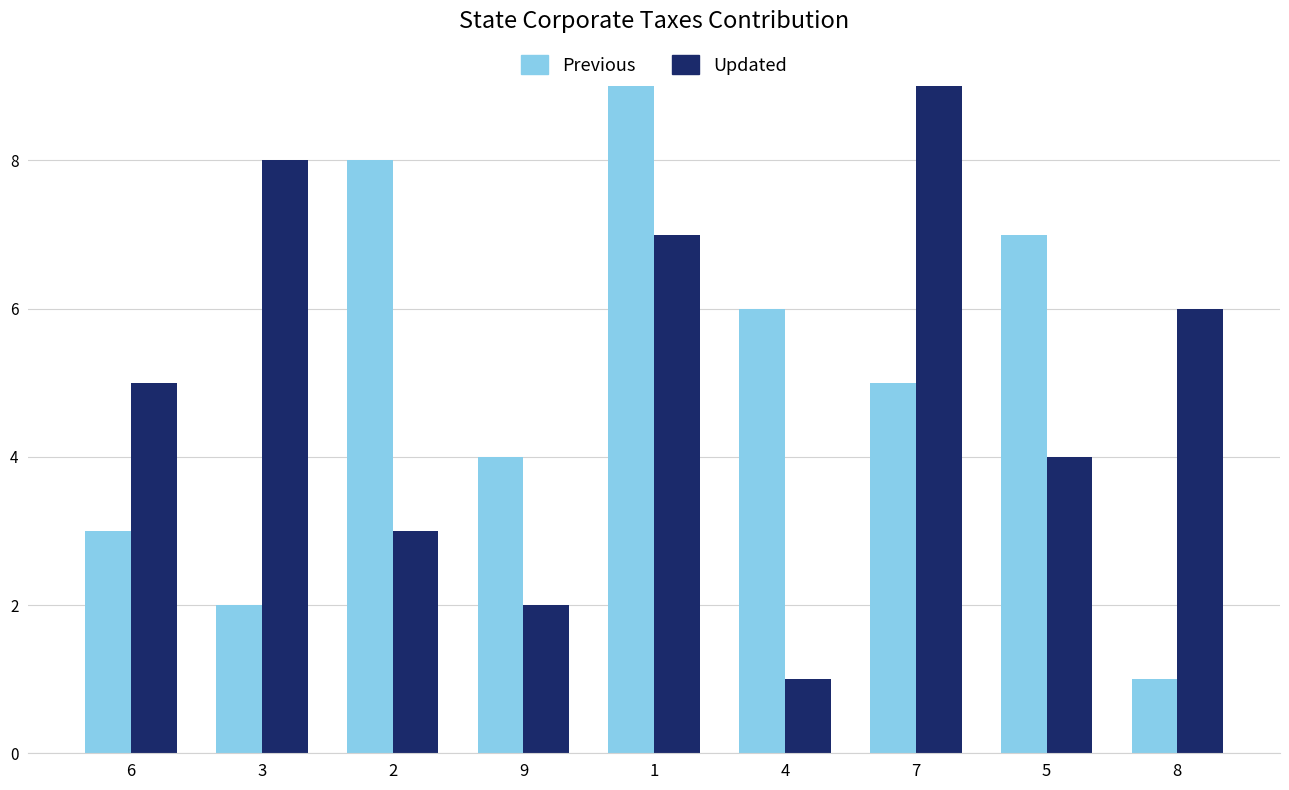

What is the difference between the second highest and minimum values in the Previous series?

7